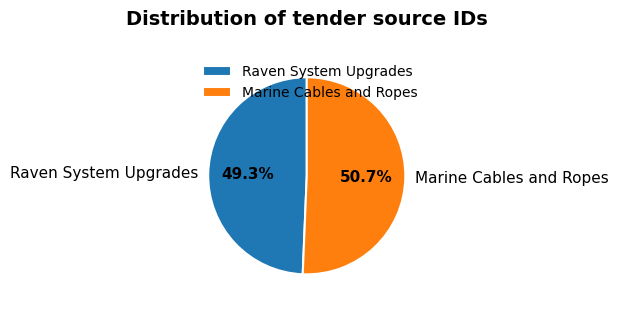

What percentage do Marine Cables and Ropes and Raven System Upgrades together represent?

100.0%